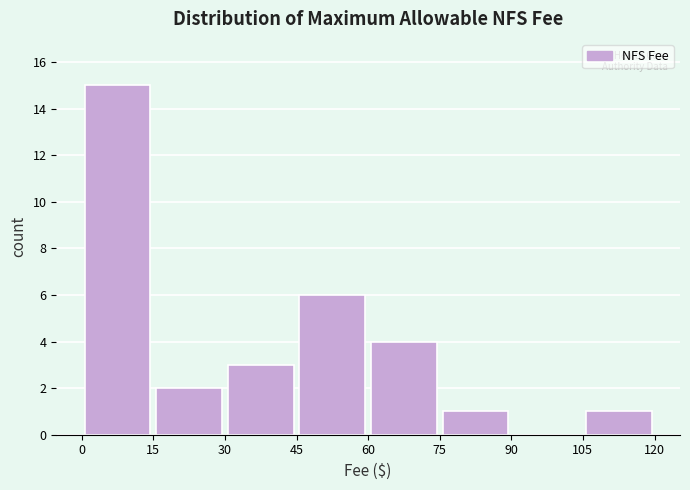

Reading left to right, transcribe this chart: for each bar, give the range it covers on the x-axis and its height. The values are not printed on the chart, so give them approximately, as read against the axis.

0 to 15: 15
15 to 30: 2
30 to 45: 3
45 to 60: 6
60 to 75: 4
75 to 90: 1
90 to 105: 0
105 to 120: 1